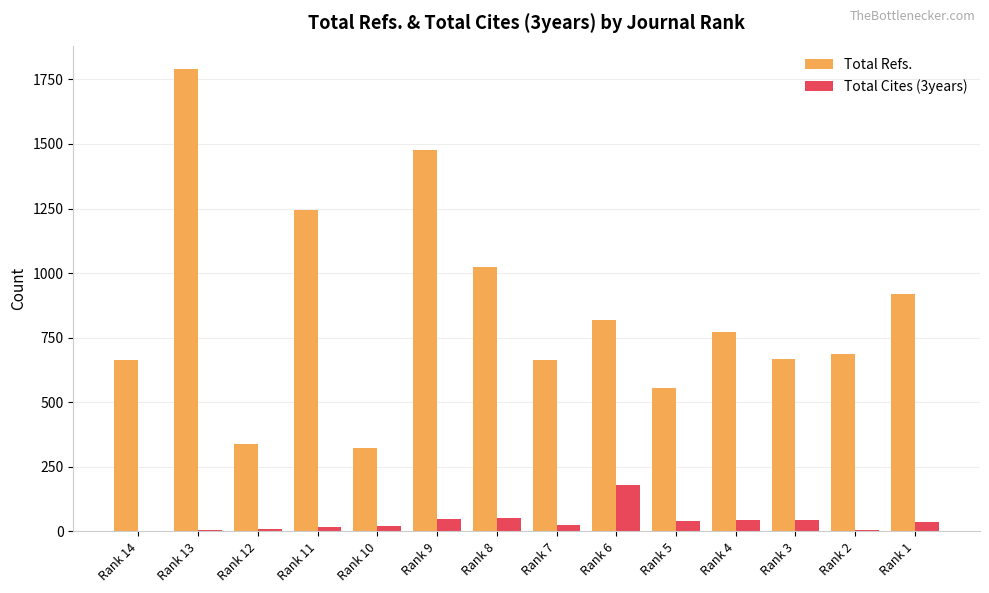

Which series changed the most between Rank 9 and Rank 7?

Total Refs.